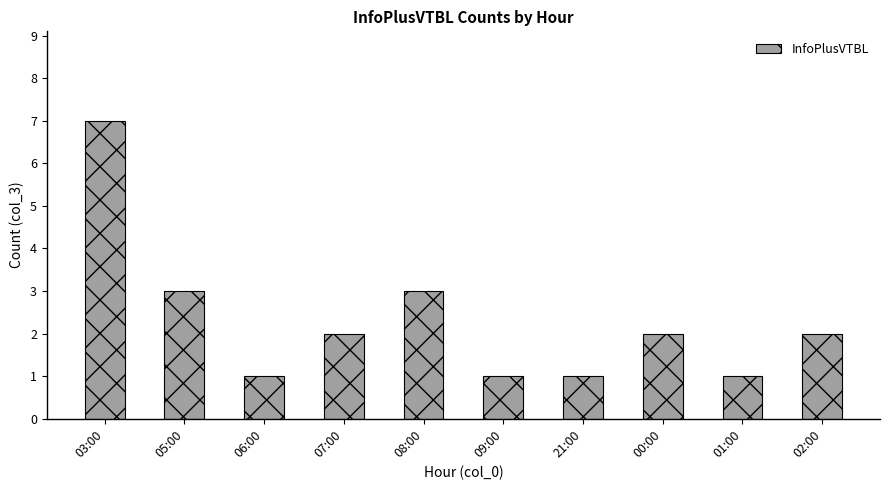

Reading left to right, what are all the values shown in this chart?

03:00=7	05:00=3	06:00=1	07:00=2	08:00=3	09:00=1	21:00=1	00:00=2	01:00=1	02:00=2